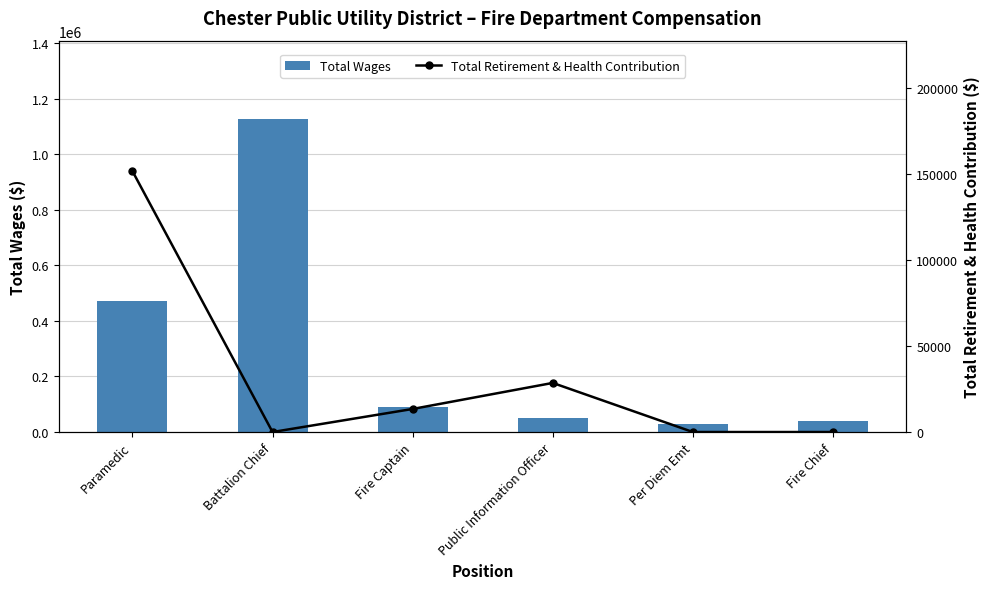

What is the difference between the Total Wages values at Paramedic and Fire Captain?

382647